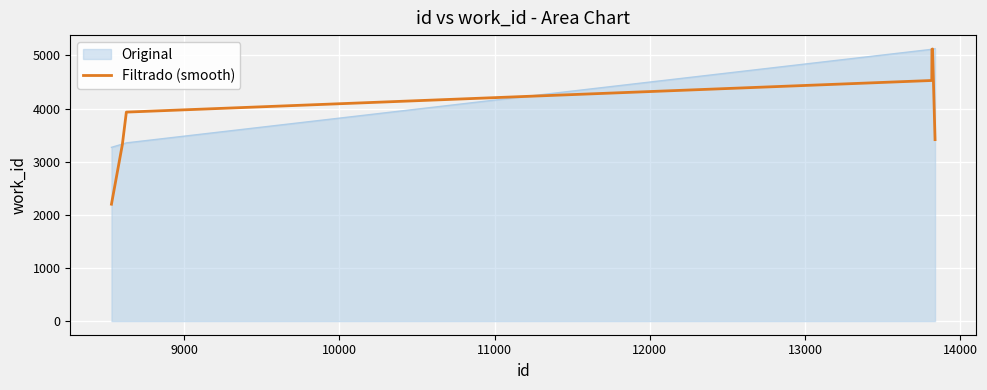

What is the minimum value for Original?

3270.0